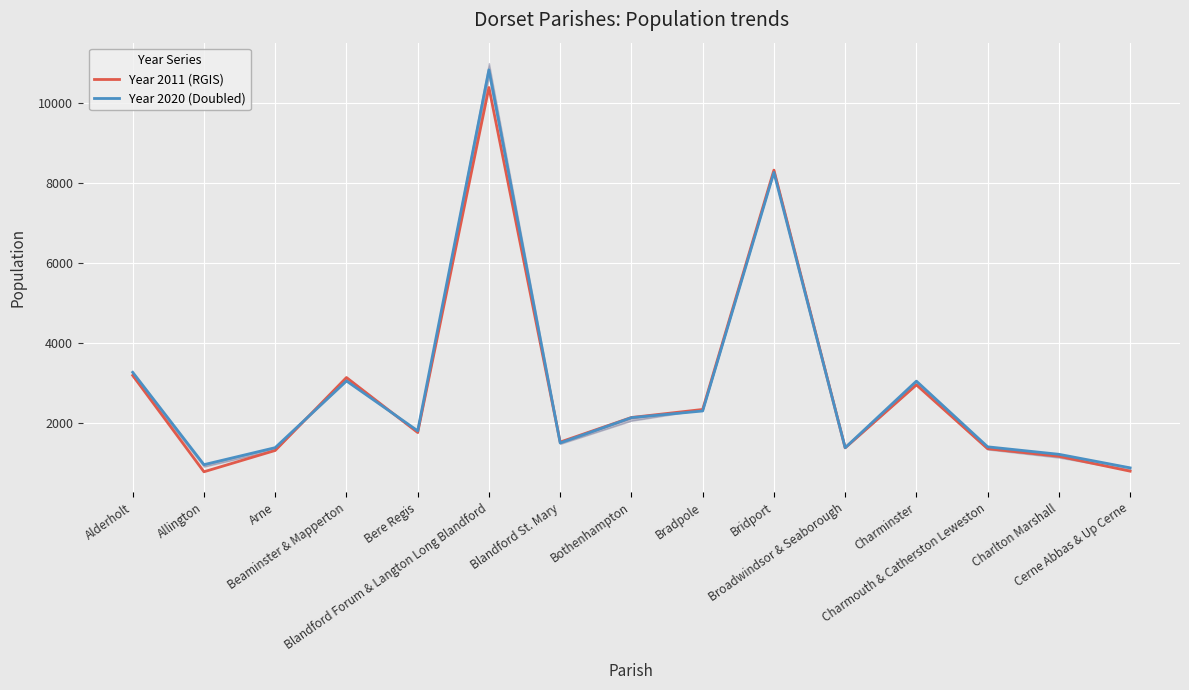

Is the value of Year 2011 (RGIS) at Blandford Forum & Langton Long Blandford greater than the value of Year 2020 (Doubled) at Bere Regis?

Yes